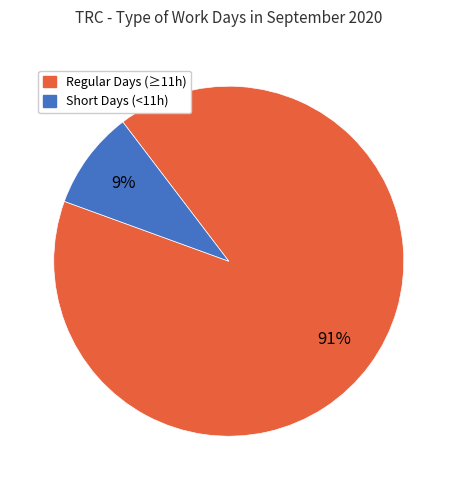

Does any single category account for the majority?

Yes